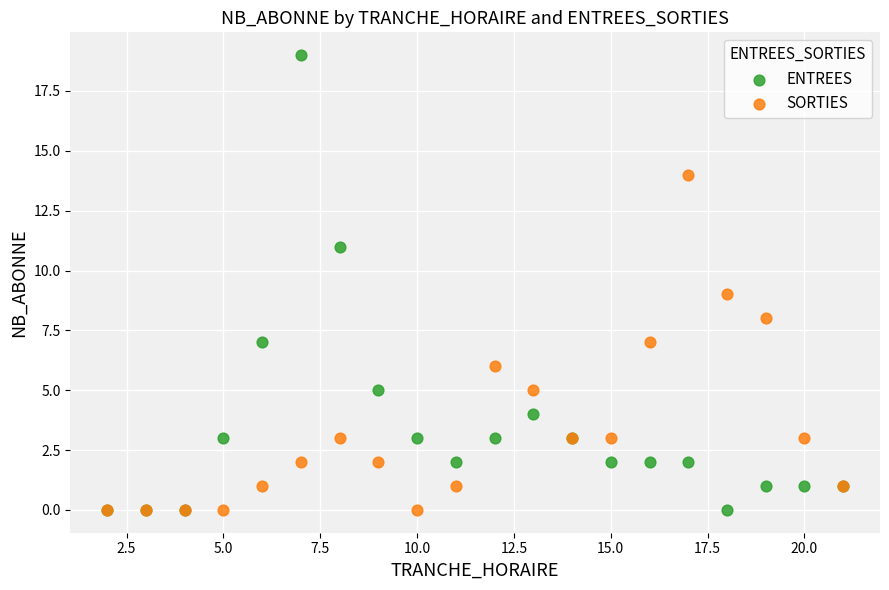

What are all the series names shown in the legend?

ENTREES, SORTIES